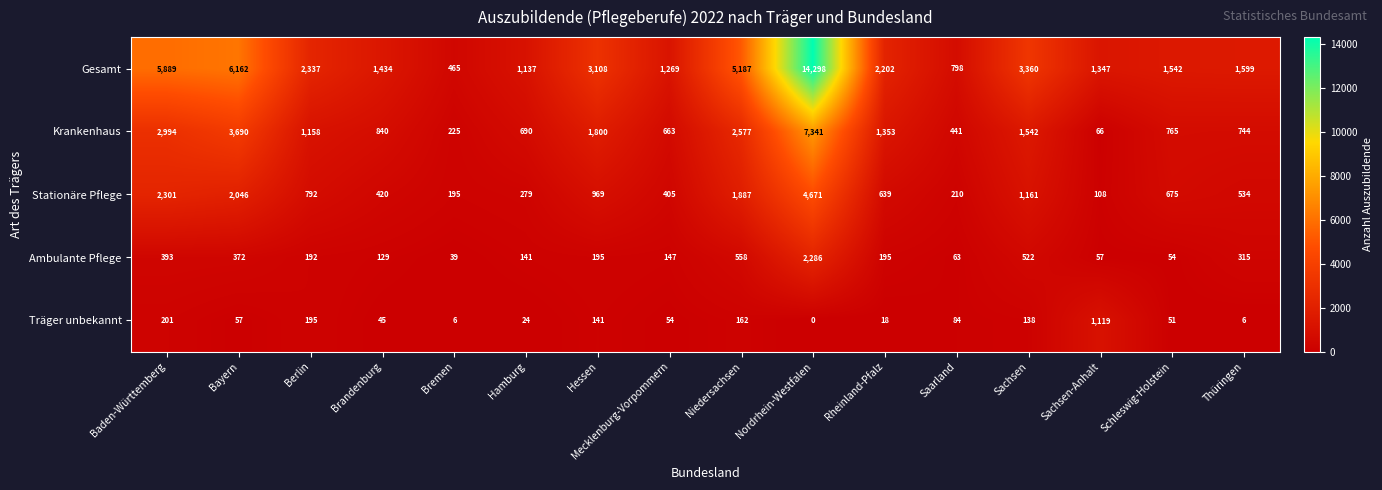

What is the sum of all Stationäre Pflege values?

17292